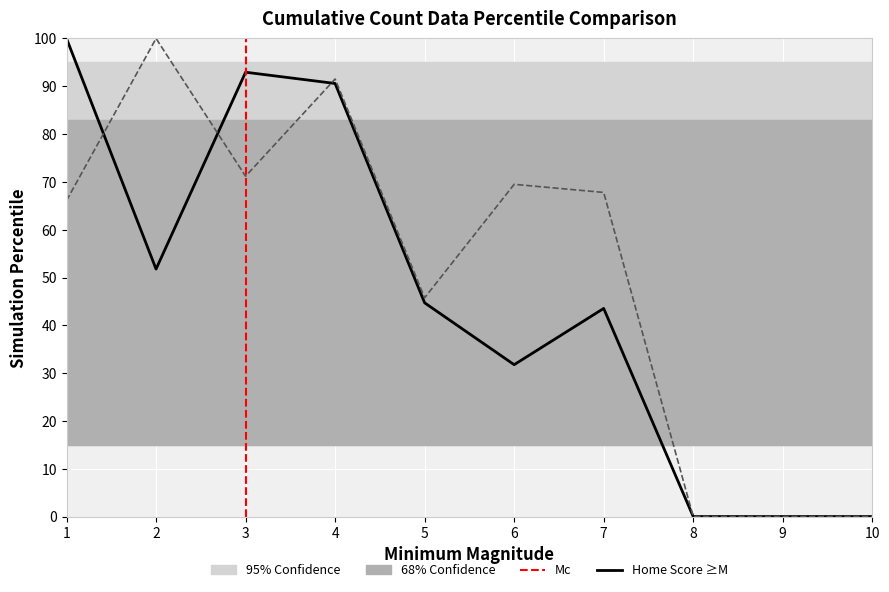

Reading right to left, transcribe all the data shown in this chart.

Home Score: 0.0	0.0	0.0	43.5	31.8	44.7	90.6	92.9	51.8	100.0
Away Score: 0.0	0.0	0.0	67.8	69.5	45.8	91.5	71.2	100.0	66.1